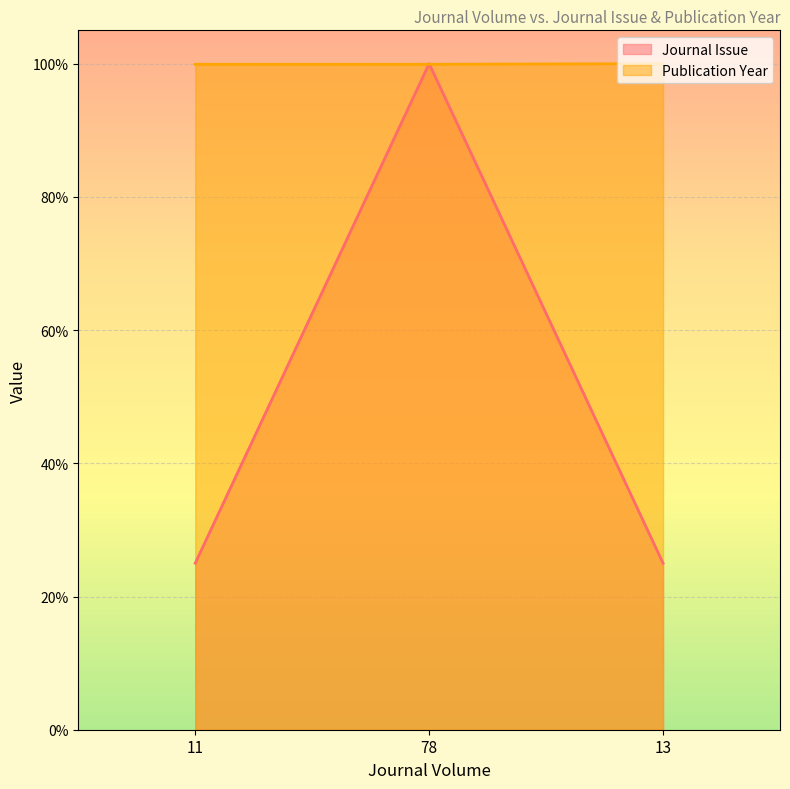

Is it true that Journal Issue equals 45.0 at 13?

False